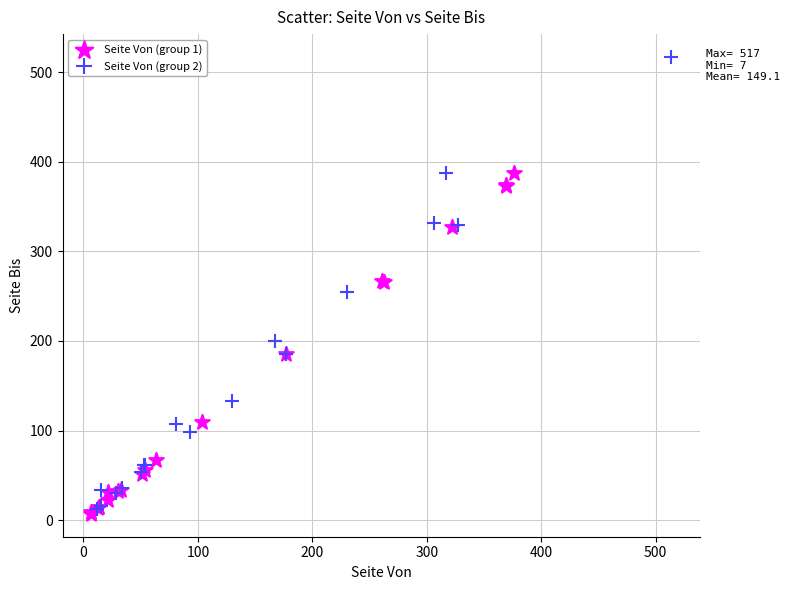

Which series has the largest Y range (max minus min)?

Seite Von (group 2)